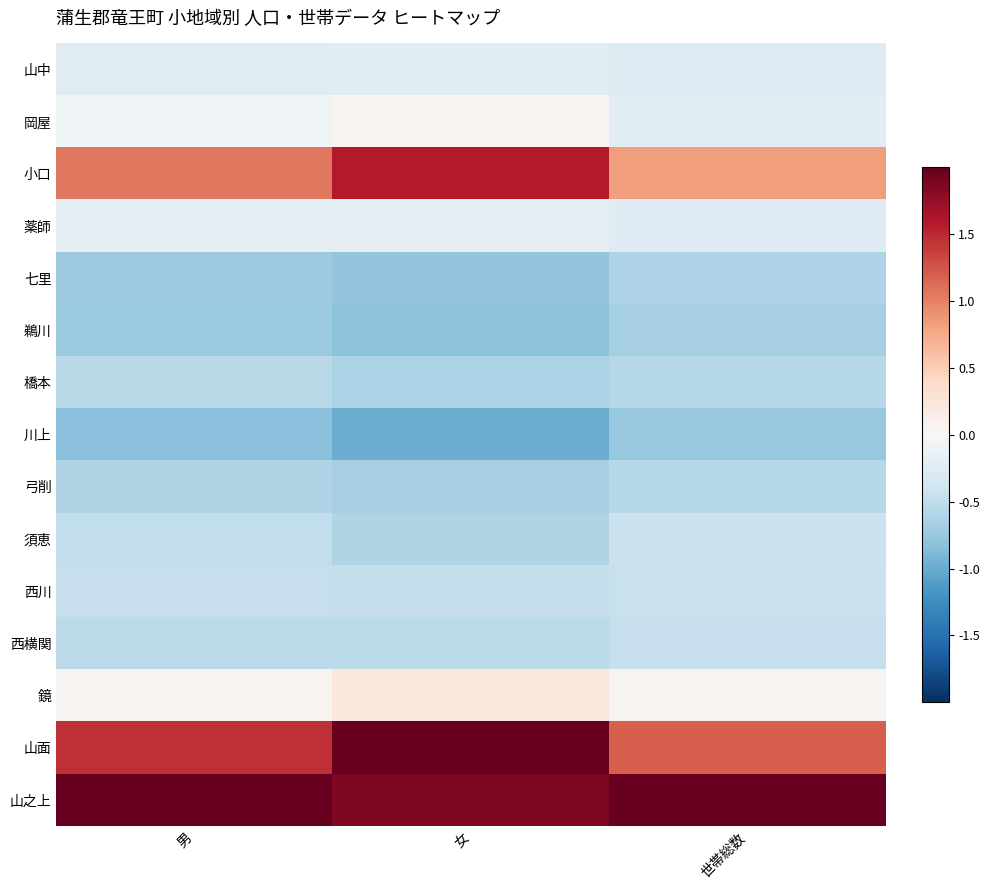

Rank the series by their maximum value, from highest to lowest.

山面, 山之上, 小口, 鏡, 岡屋, 薬師, 山中, 須恵, 西川, 西横関, 橋本, 弓削, 七里, 鵜川, 川上